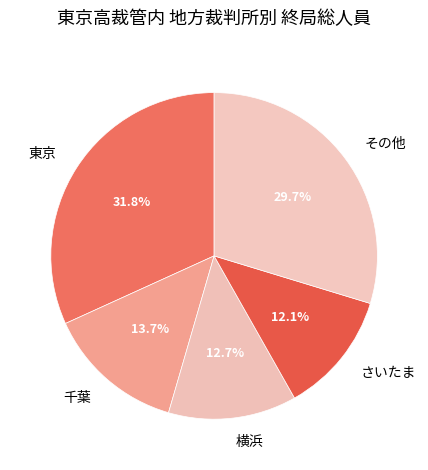

Which slice is the smallest?

さいたま